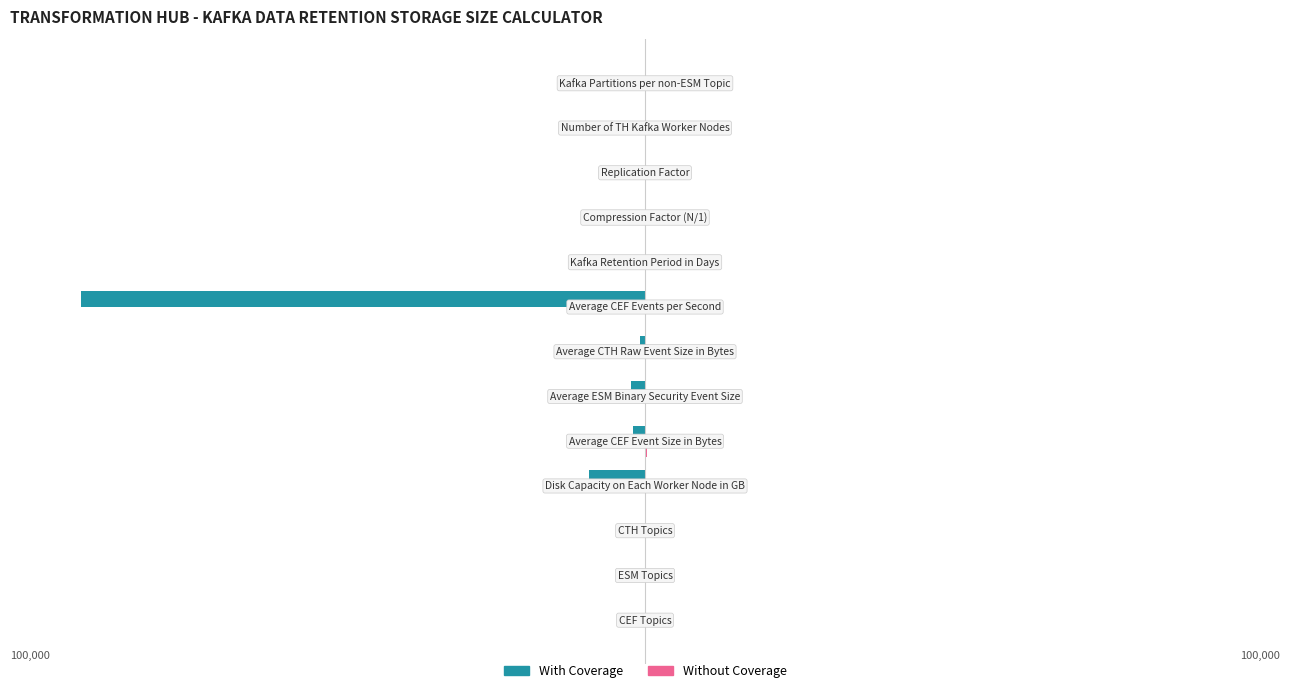

What is the value of the With Coverage bar at the 4th from the left?

-8000